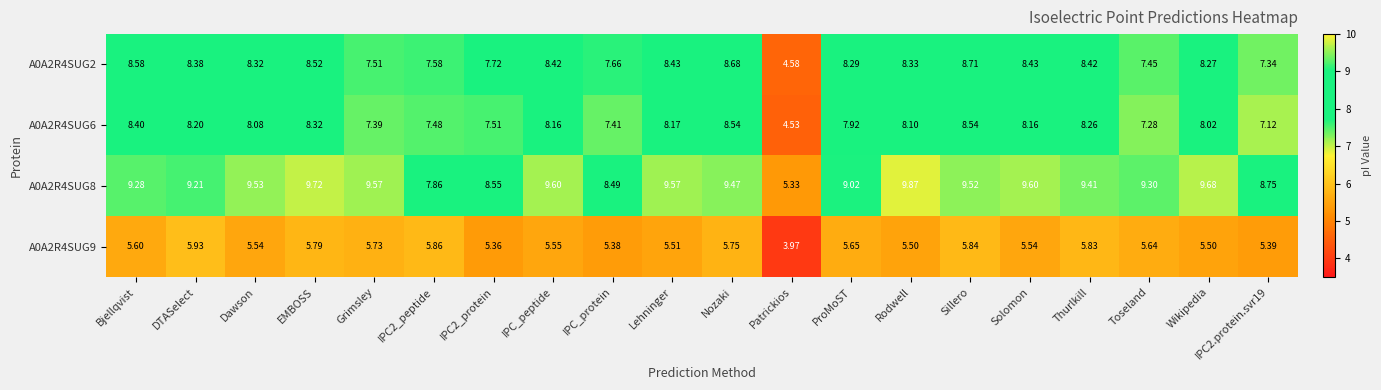

Is the value of A0A2R4SUG6 at Thurlkill greater than the value of A0A2R4SUG8 at DTASelect?

No